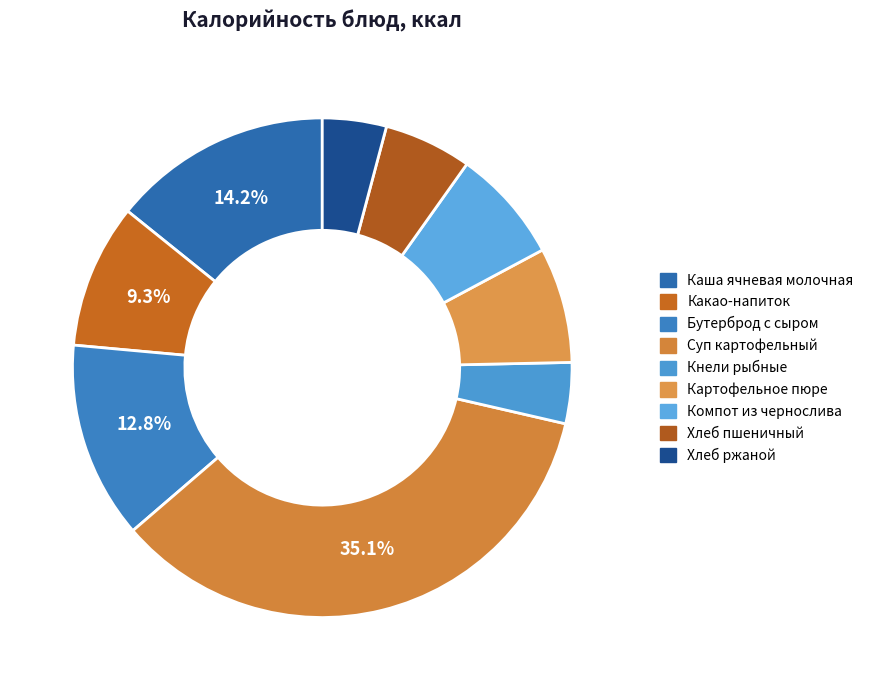

What percentage is the Какао-напиток slice, to the nearest percent?

9%